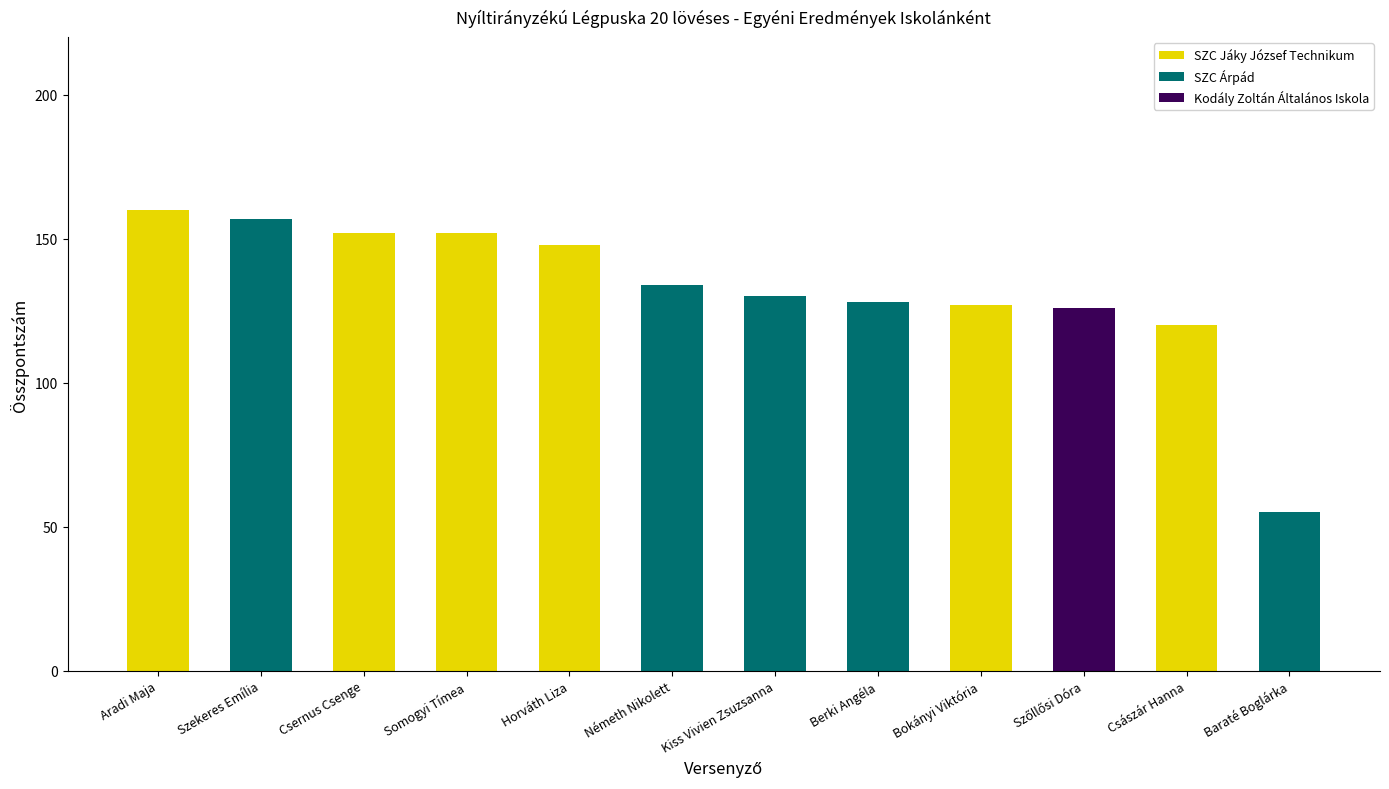

What is the total value across all series at Somogyi Tímea?

152